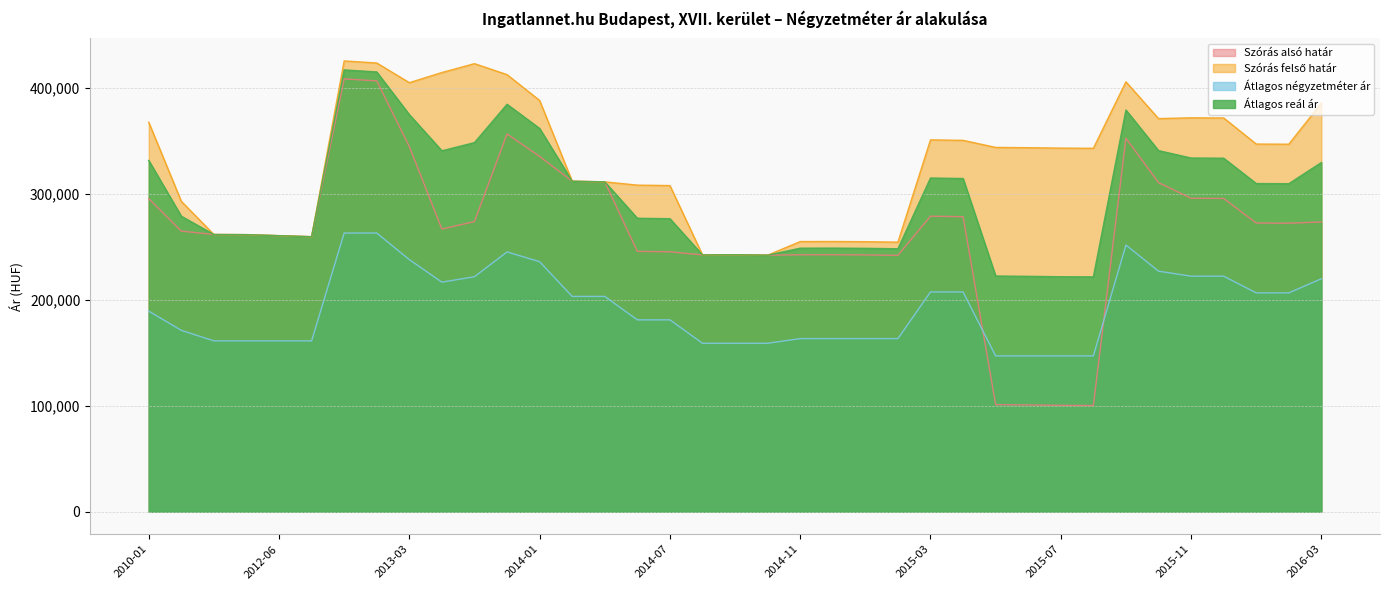

Reading left to right, transcribe all the data shown in this chart.

Szórás alsó határ: 2010-01=295229	2012-03=264572	2012-04=261383	2012-05=261244	2012-06=260271	2012-07=259305	2013-01=408172	2013-02=406224	2013-03=344320	2013-04=266511	2013-05=273584	2013-06=356210	2014-01=335011	2014-04=311596	2014-05=311046	2014-06=245482	2014-07=245065	2014-08=242141	2014-09=242263	2014-10=241898	2014-11=242255	2014-12=242317	2015-01=242130	2015-02=241695	2015-03=278663	2015-04=278192	2015-05=100936	2015-06=100659	2015-07=100274	2015-08=100109	2015-09=352142	2015-10=310331	2015-11=295570	2015-12=295405	2016-01=272209	2016-02=272056	2016-03=273186
Szórás felső határ: 2010-01=367215	2012-03=292684	2012-04=261383	2012-05=261244	2012-06=260271	2012-07=259305	2013-01=425074	2013-02=423126	2013-03=404568	2013-04=414141	2013-05=422512	2013-06=412156	2014-01=387789	2014-04=311596	2014-05=311046	2014-06=307948	2014-07=307531	2014-08=242141	2014-09=242263	2014-10=241898	2014-11=254733	2014-12=254795	2015-01=254608	2015-02=254173	2015-03=350649	2015-04=350178	2015-05=343524	2015-06=343247	2015-07=342862	2015-08=342697	2015-09=405372	2015-10=370677	2015-11=371444	2015-12=371279	2016-01=346689	2016-02=346536	2016-03=385378
Átlagos négyzetméter ár: 2010-01=189114	2012-03=171012	2012-04=161073	2012-05=161073	2012-06=161073	2012-07=161073	2013-01=262773	2013-02=262773	2013-03=237711	2013-04=216444	2013-05=221584	2013-06=244969	2014-01=235737	2014-04=202994	2014-05=202994	2014-06=180908	2014-07=180908	2014-08=158823	2014-09=158823	2014-10=158823	2014-11=163235	2014-12=163235	2015-01=163235	2015-02=163235	2015-03=207215	2015-04=207215	2015-05=146897	2015-06=146897	2015-07=146897	2015-08=146897	2015-09=251486	2015-10=226816	2015-11=222100	2015-12=222100	2016-01=206333	2016-02=206333	2016-03=219666
Átlagos reál ár: 2010-01=331222	2012-03=278628	2012-04=261383	2012-05=261244	2012-06=260271	2012-07=259305	2013-01=416623	2013-02=414675	2013-03=374444	2013-04=340326	2013-05=348048	2013-06=384183	2014-01=361400	2014-04=311596	2014-05=311046	2014-06=276715	2014-07=276298	2014-08=242141	2014-09=242263	2014-10=241898	2014-11=248494	2014-12=248556	2015-01=248369	2015-02=247934	2015-03=314656	2015-04=314185	2015-05=222230	2015-06=221953	2015-07=221568	2015-08=221403	2015-09=378757	2015-10=340504	2015-11=333507	2015-12=333342	2016-01=309449	2016-02=309296	2016-03=329282